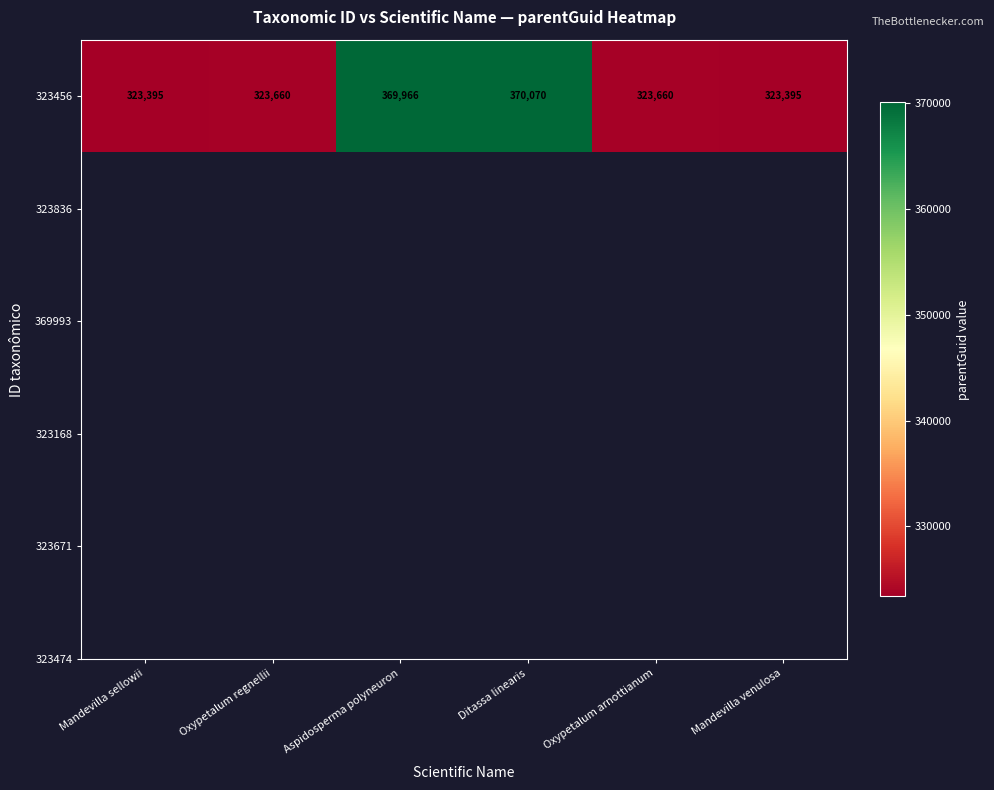

What is the minimum value shown in the chart?

323395